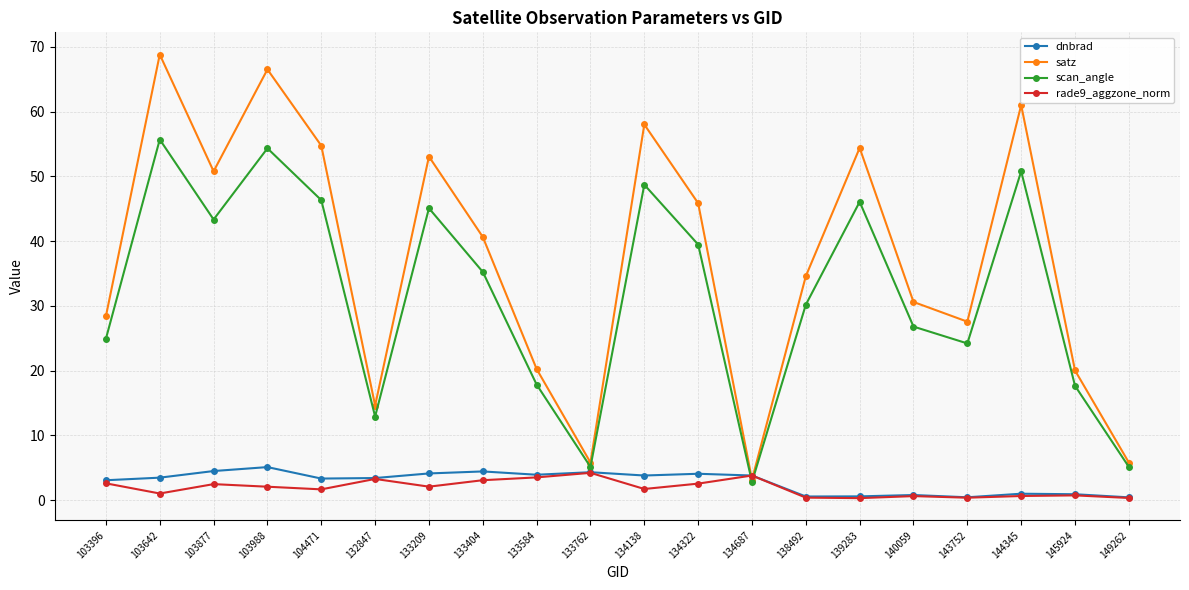

What is the spread (max minus min) of values at 134322?

43.3